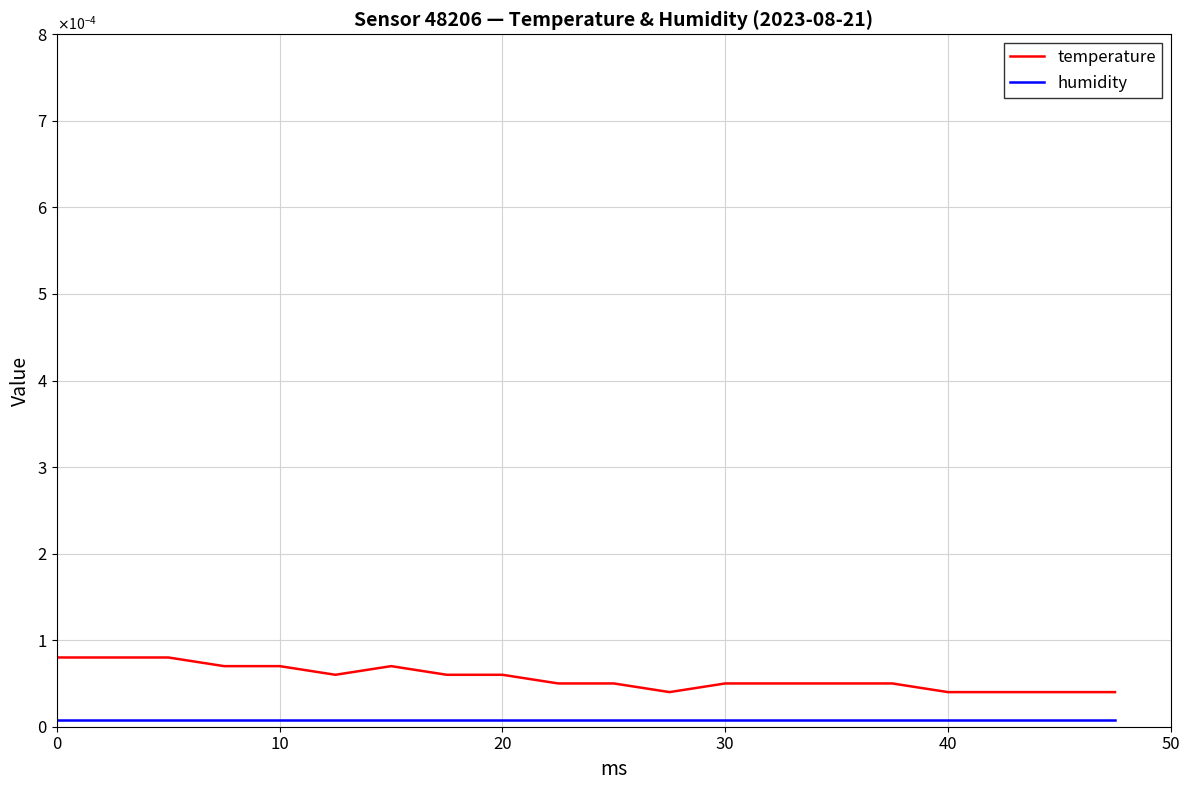

True or false: temperature and humidity cross at least once.

False